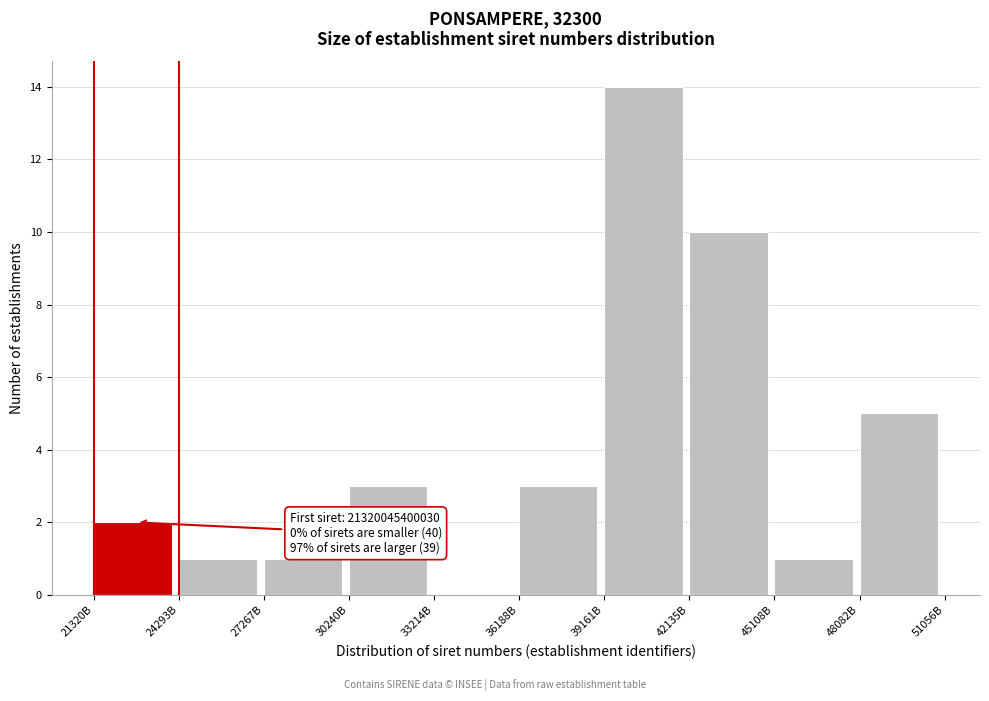

Reading left to right, list all the values displayed in this chart.

21320B=2	24293B=1	27267B=1	30240B=3	33214B=0	36188B=3	39161B=14	42135B=10	45108B=1	48082B=5